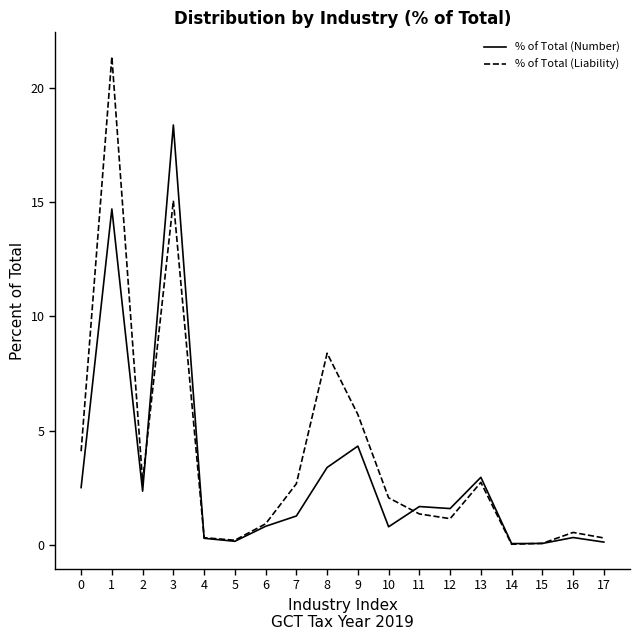

What is the difference between the % of Total (Number) values at 0 and 6?

1.7